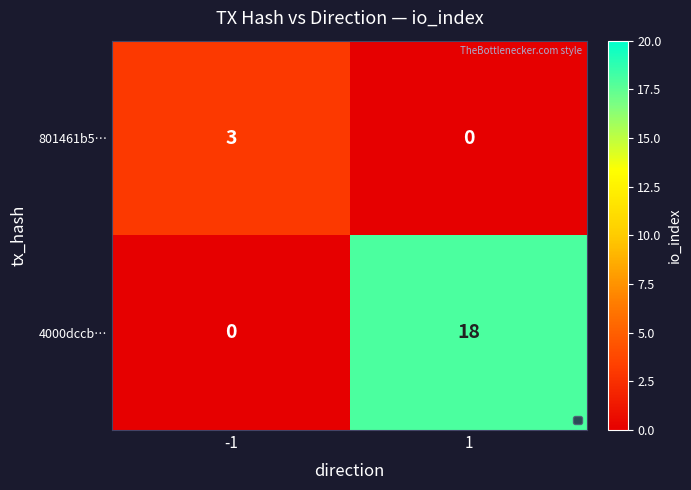

How many series are shown in this chart?

2